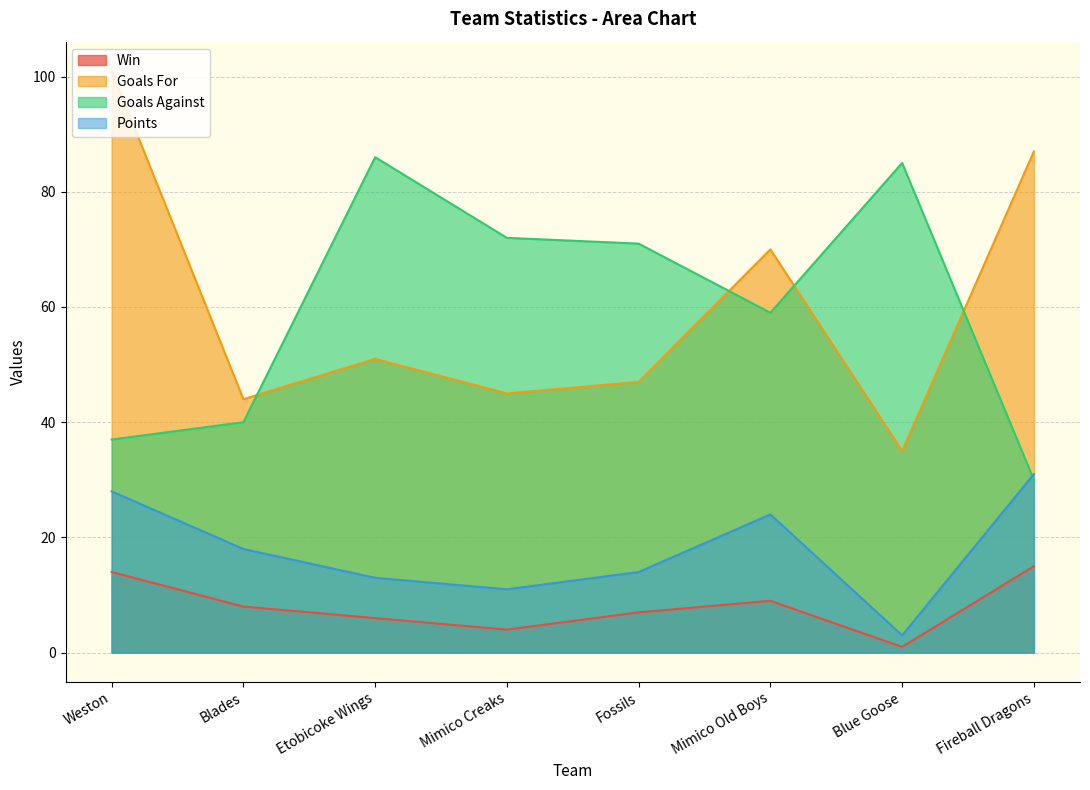

What is the minimum value for Win?

1